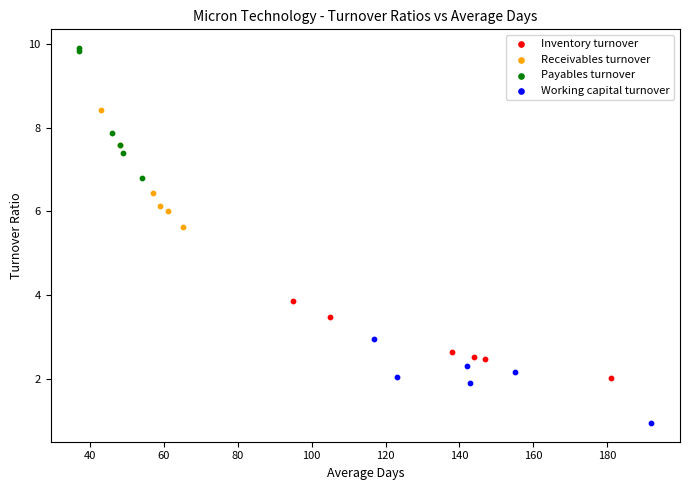

Which series has the widest spread of Y values?

Payables turnover